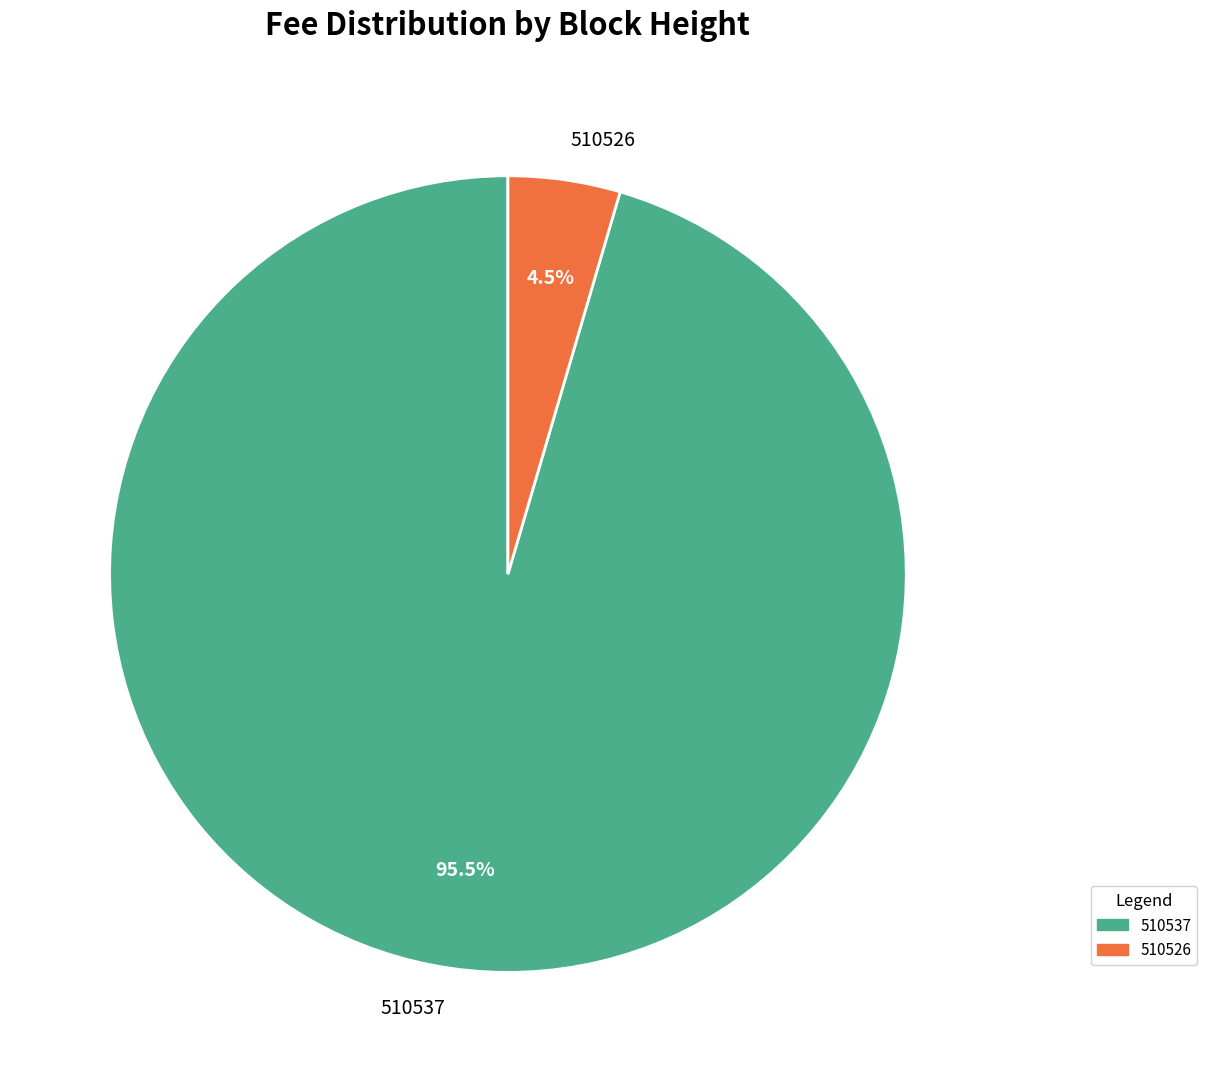

What percentage do 510537 and 510526 together represent?

100.0%